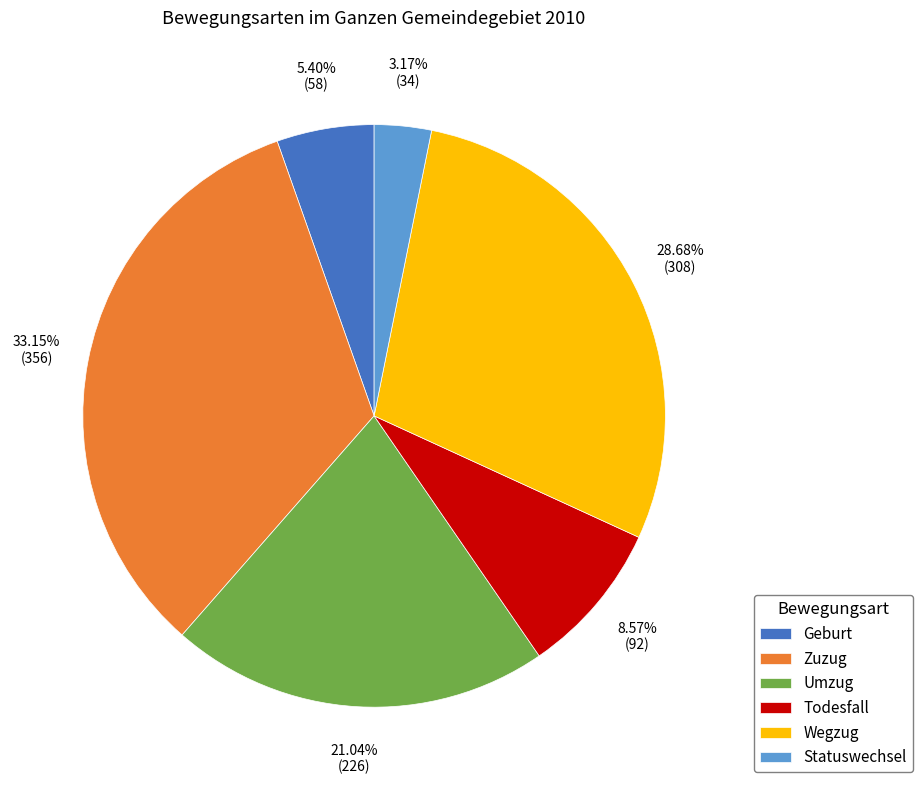

Rank the categories by value from lowest to highest.

Statuswechsel, Geburt, Todesfall, Umzug, Wegzug, Zuzug